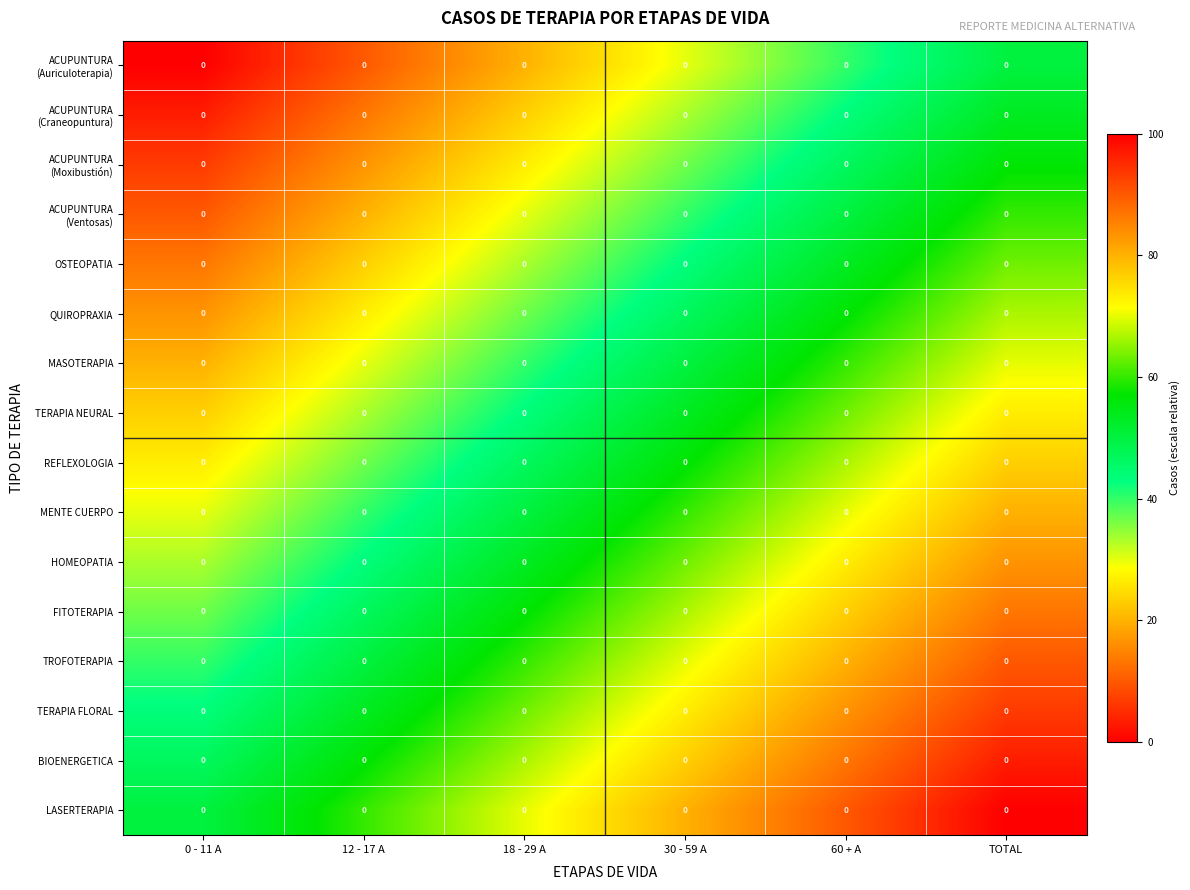

What is the difference between the maximum and minimum values in the LASERTERAPIA series?

50.0